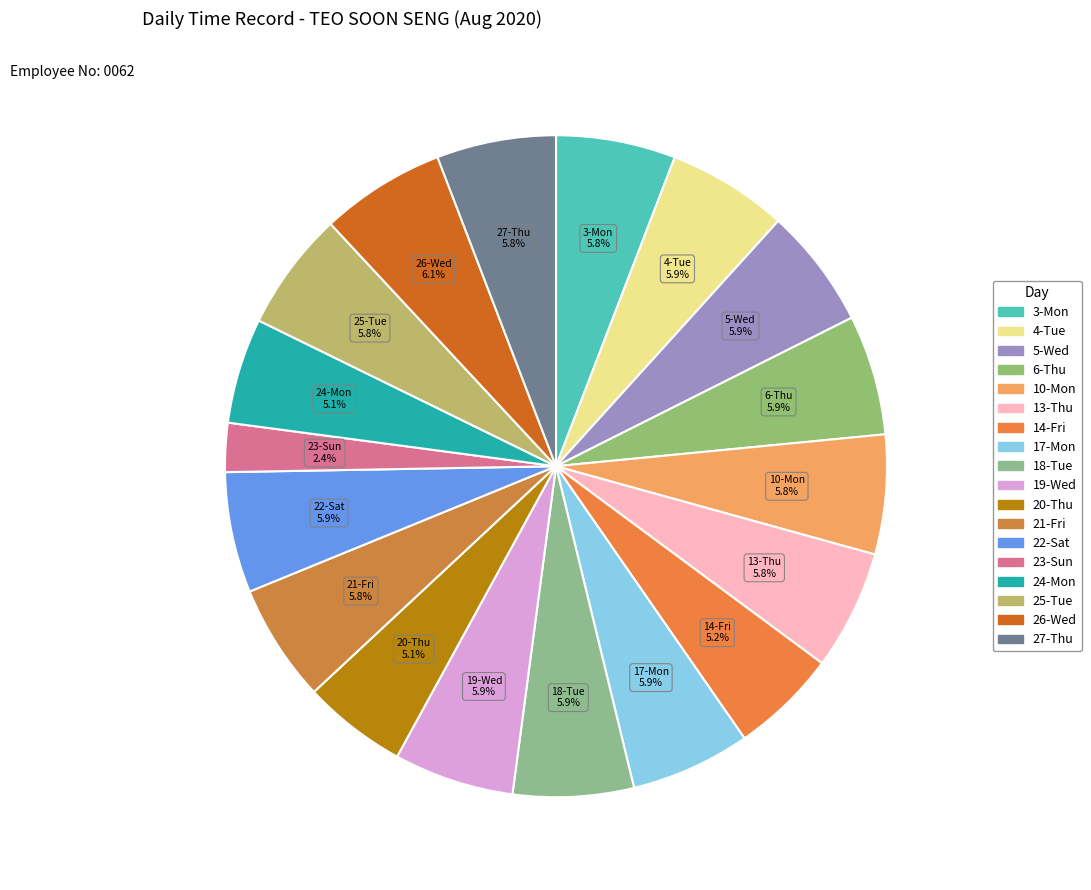

To the nearest percent, what percentage of the pie is 26-Wed?

6%